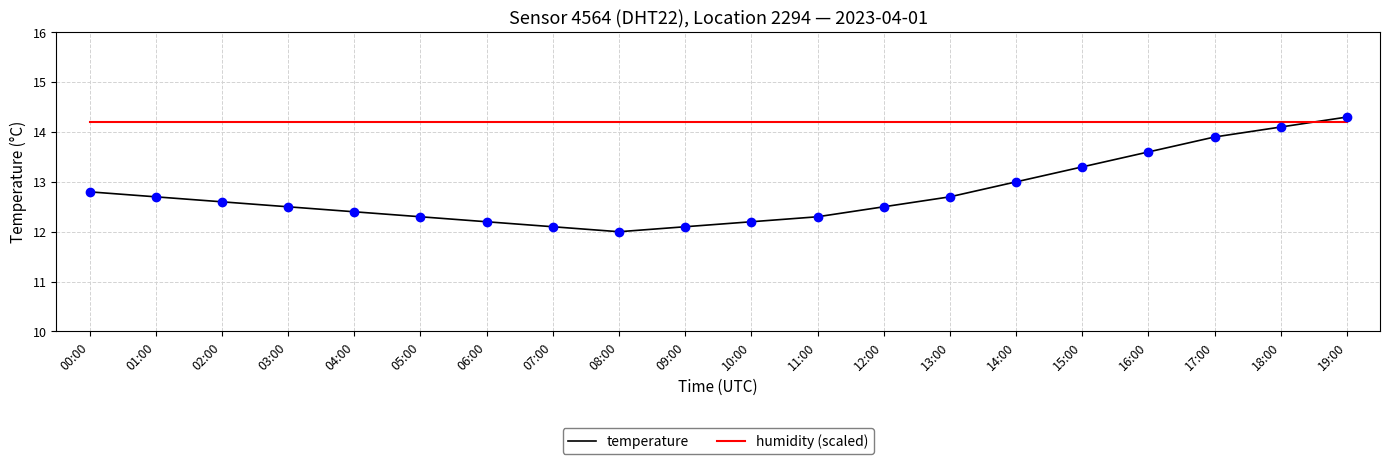

Which series has the largest range (max minus min)?

temperature